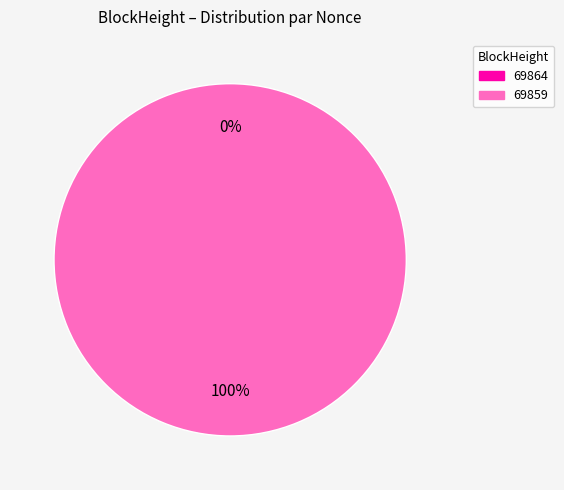

Is it true that 69859 is 88% of the pie?

False